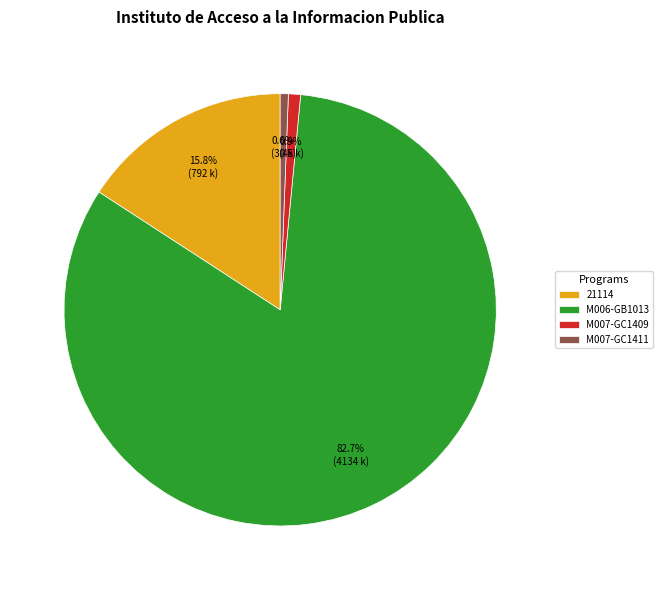

Is M007-GC1411 the majority of the pie?

No